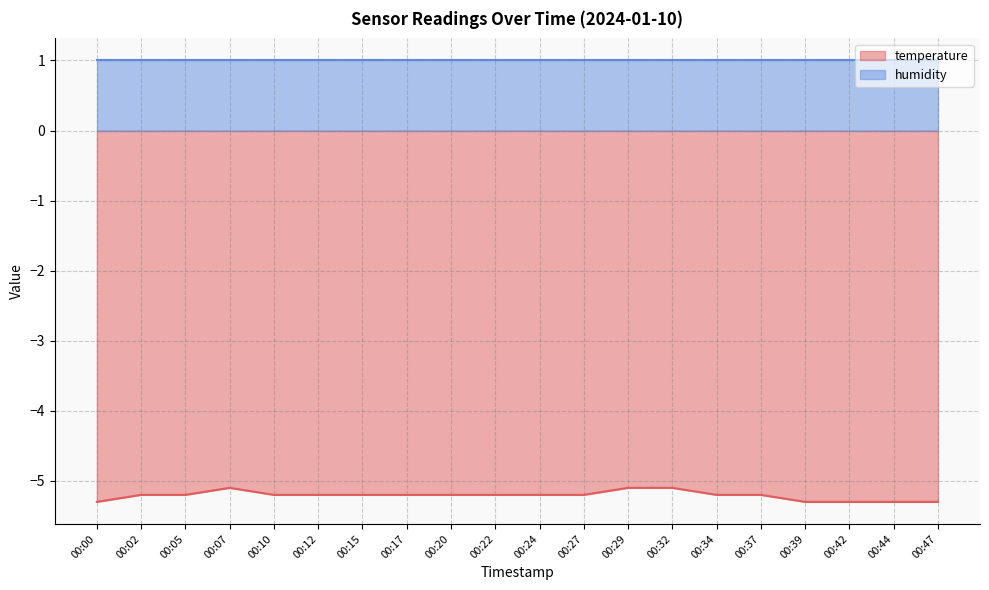

What is the value of the 19th point from the left?

-5.3